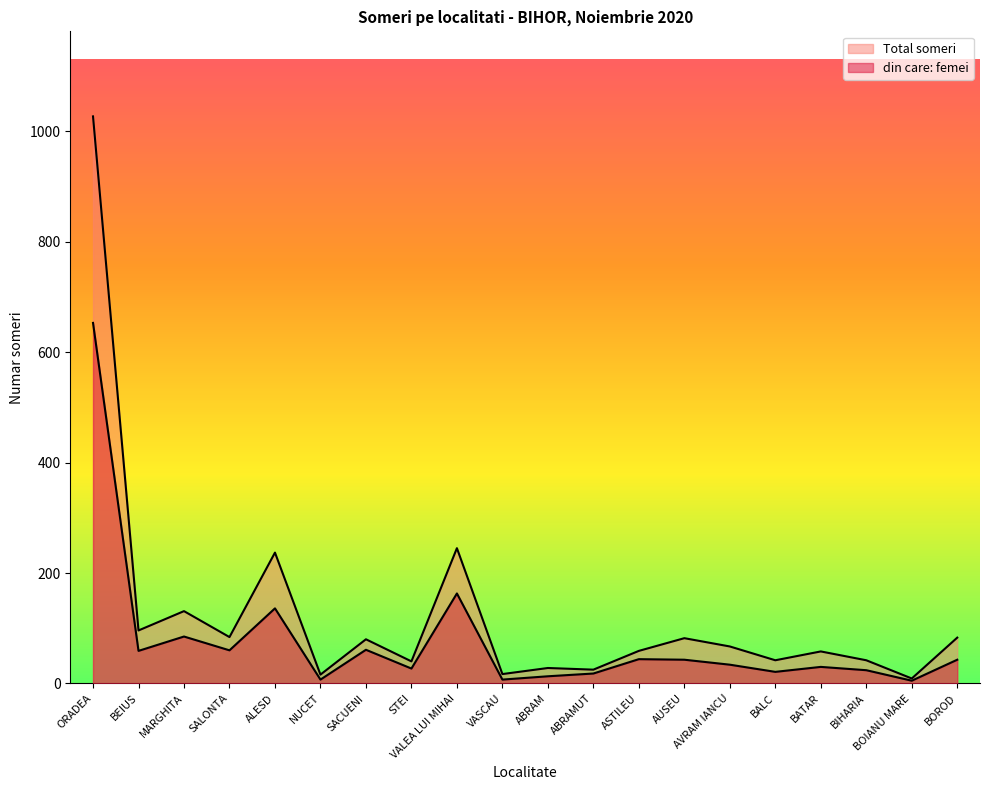

What is the smallest value displayed?

5